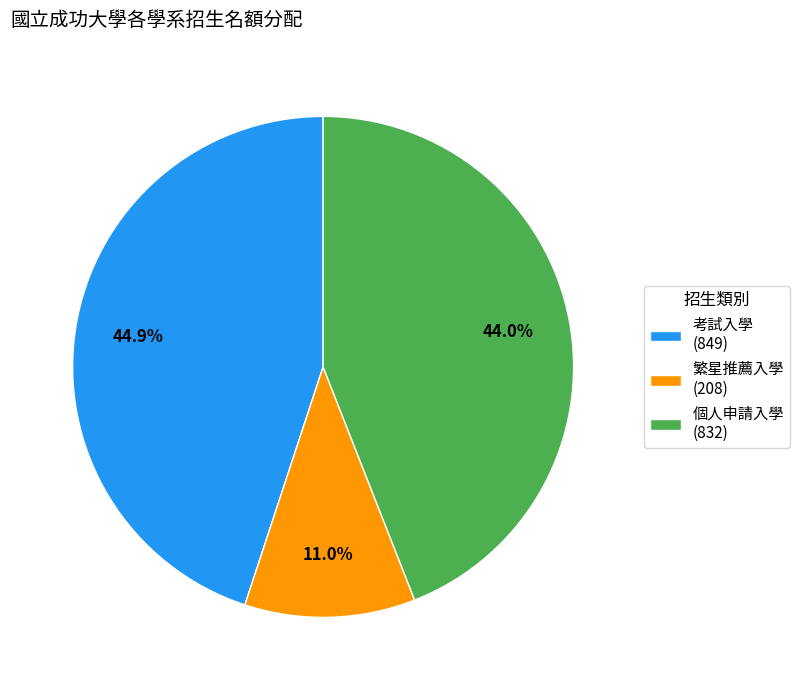

Rank the categories by value from highest to lowest.

考試入學 (849), 個人申請入學 (832), 繁星推薦入學 (208)